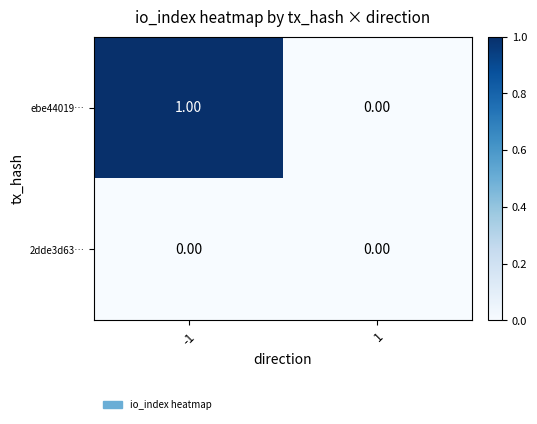

Is the value of ebe44019… at -1 greater than the value of 2dde3d63… at -1?

Yes